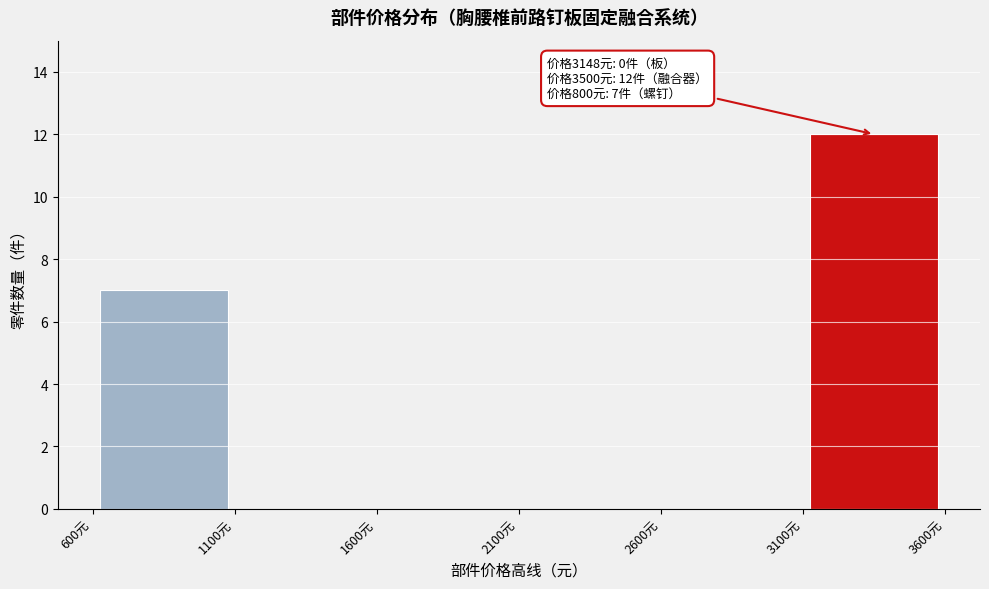

Which range on the x-axis has the tallest bar?

3100 to 3600